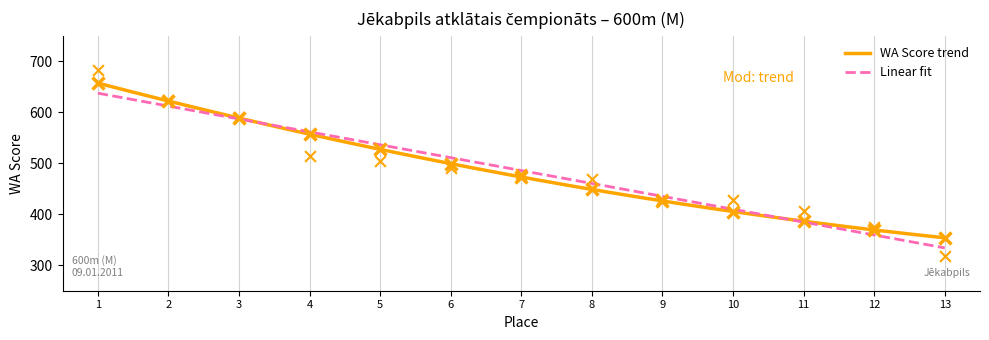

What is the highest value of the WA Score trend series?

657.5